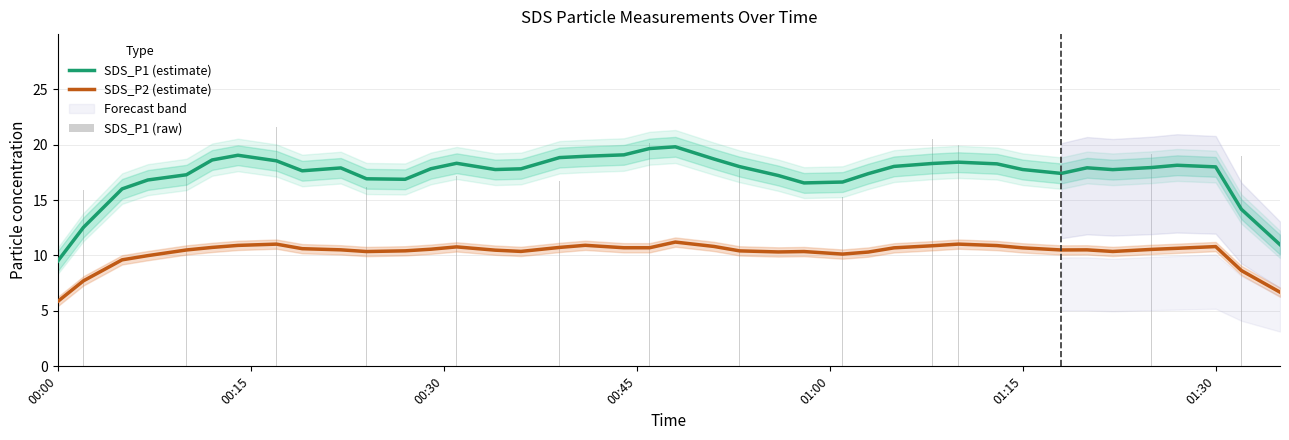

What are all the series names shown in the legend?

SDS_P1 (estimate), SDS_P2 (estimate), SDS_P1 (raw)